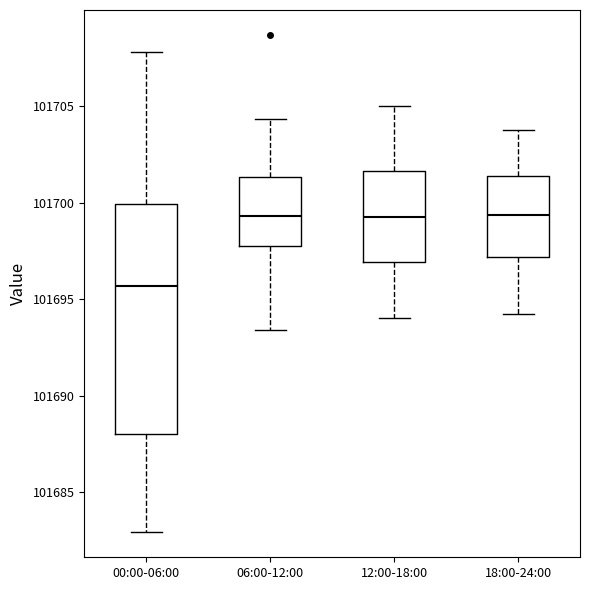

Reading left to right, transcribe this box plot: for each box, give where its median line is, the range the box spans, and where its two whiskers end, as read against the y-axis. The values are not printed on the chart, so give them approximately, as read against the axis.

00:00-06:00: median 101695.5, box 101688.0 to 101700.0, whiskers 101683.0 to 101708.0
06:00-12:00: median 101699.5, box 101697.5 to 101701.5, whiskers 101693.5 to 101704.5
12:00-18:00: median 101699.5, box 101697.0 to 101701.5, whiskers 101694.0 to 101705.0
18:00-24:00: median 101699.5, box 101697.0 to 101701.5, whiskers 101694.5 to 101704.0